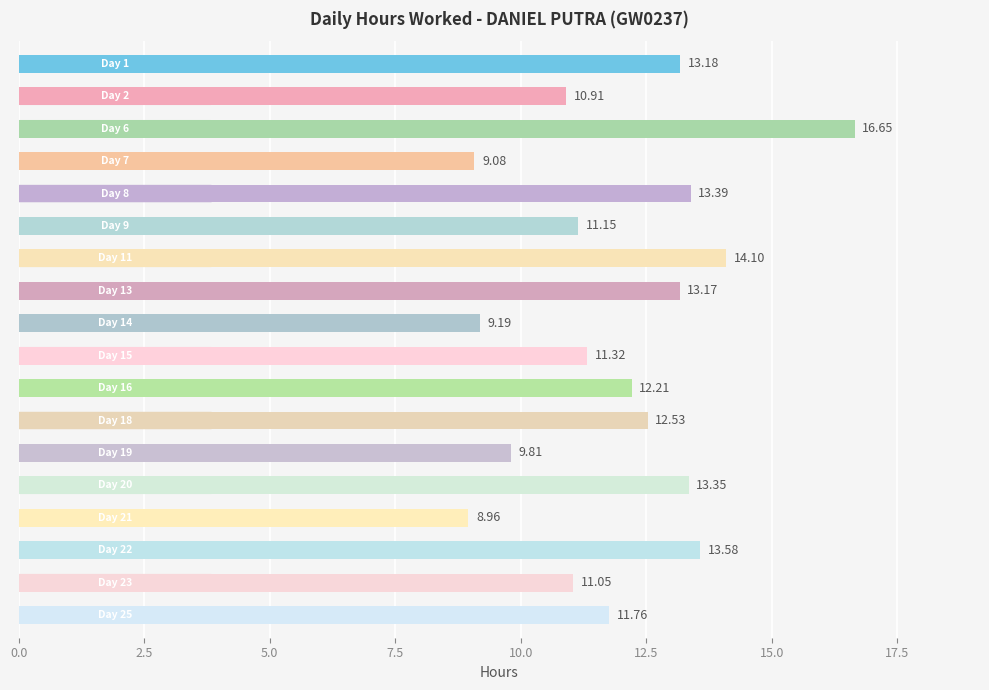

What is the difference between the maximum and minimum values?

7.7